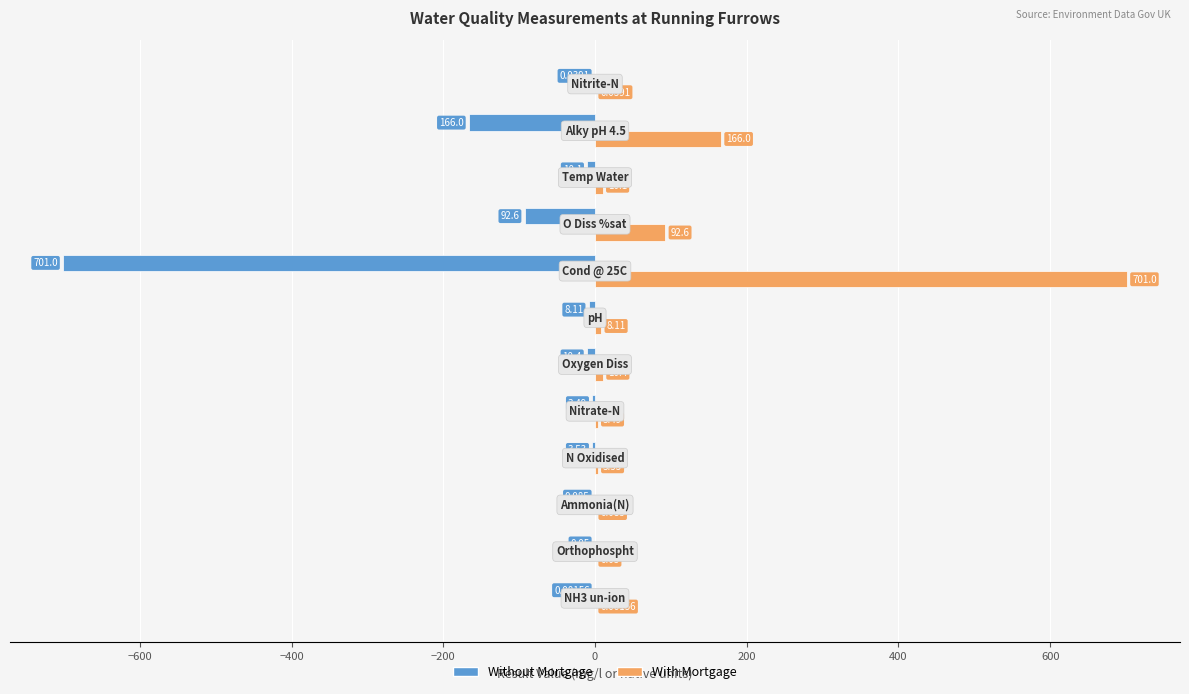

Which series has the largest total across all categories?

With Mortgage